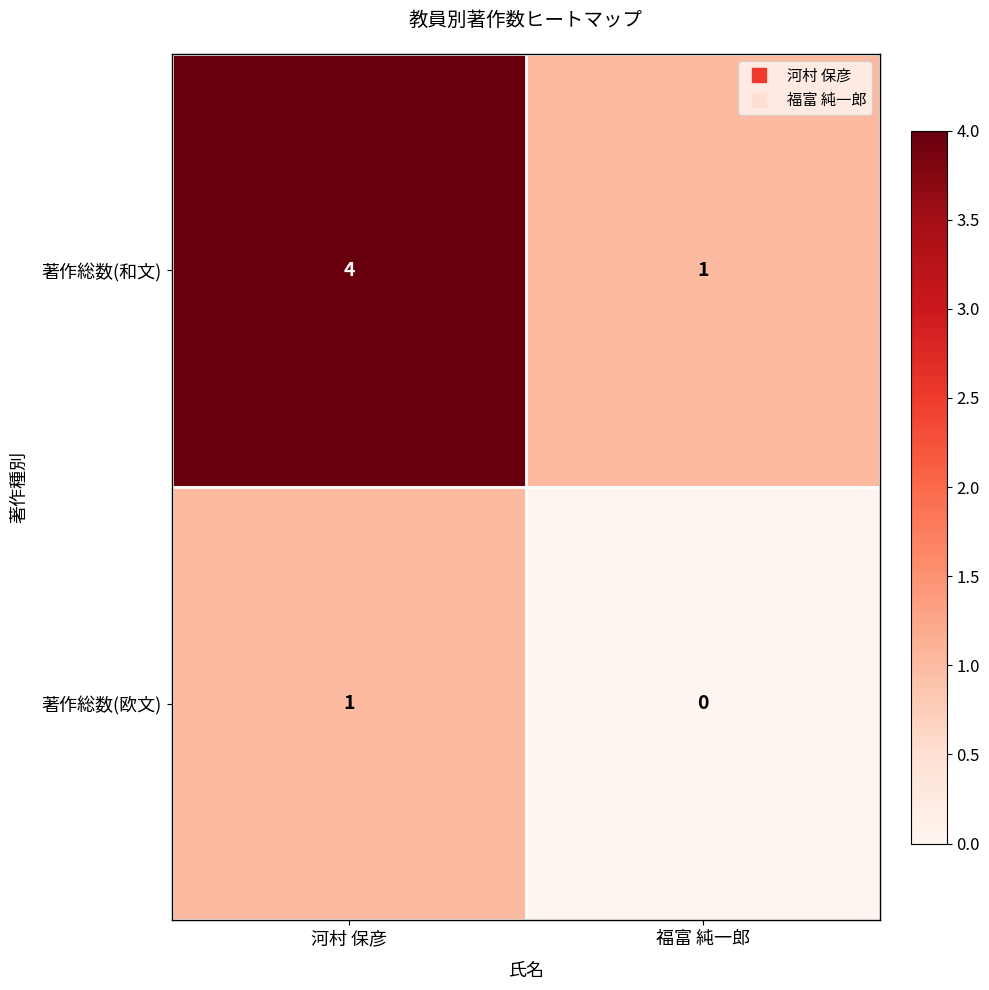

What is the difference between the maximum and minimum values in the 著作総数(和文) series?

3